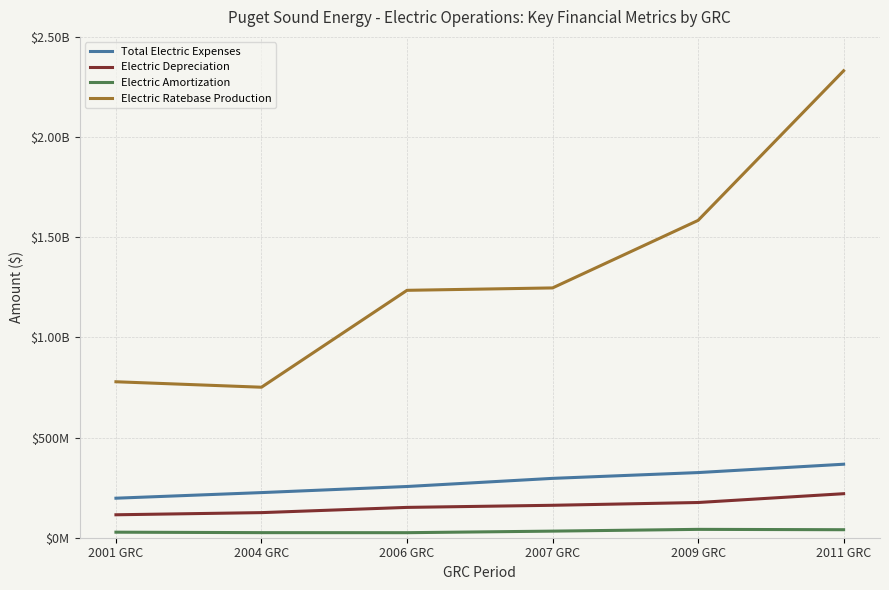

True or false: Electric Ratebase Production has more than 1 interior local peaks.

False